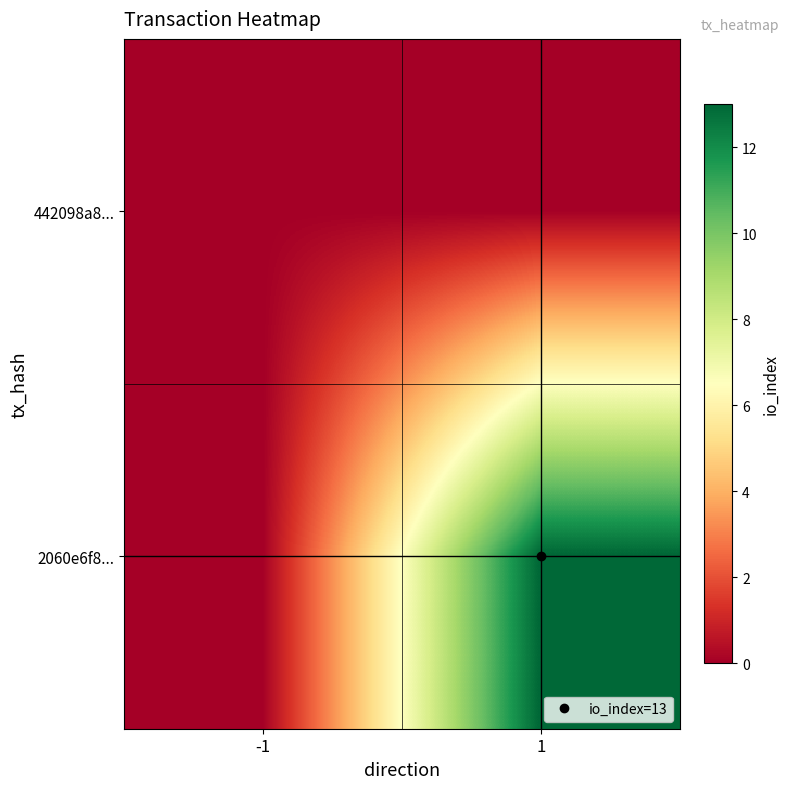

Count the number of data series in this chart.

2